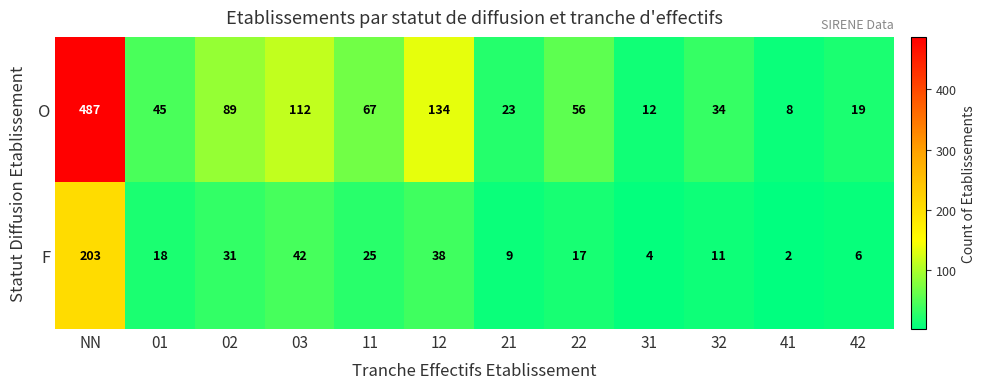

What is the difference between the maximum and minimum values in the F series?

201